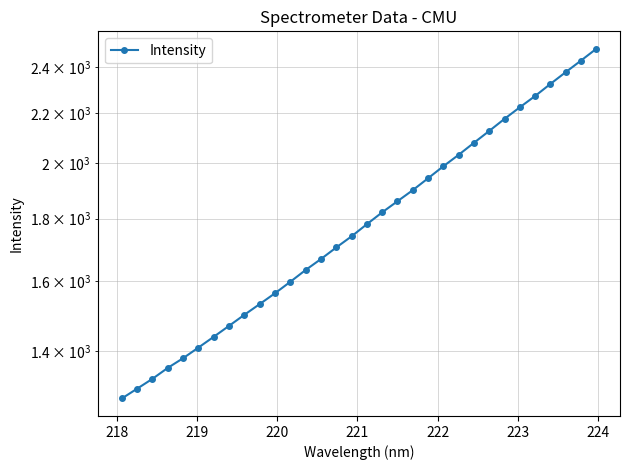

Reading left to right, transcribe all the data shown in this chart.

1280.5	1304.5	1329.1	1356.9	1382.0	1410.2	1439.2	1469.4	1500.5	1531.2	1563.0	1597.3	1633.3	1667.6	1704.5	1740.8	1781.3	1821.8	1860.5	1900.0	1943.2	1988.0	2031.6	2078.3	2125.6	2174.8	2222.9	2271.0	2323.4	2375.8	2428.5	2483.2